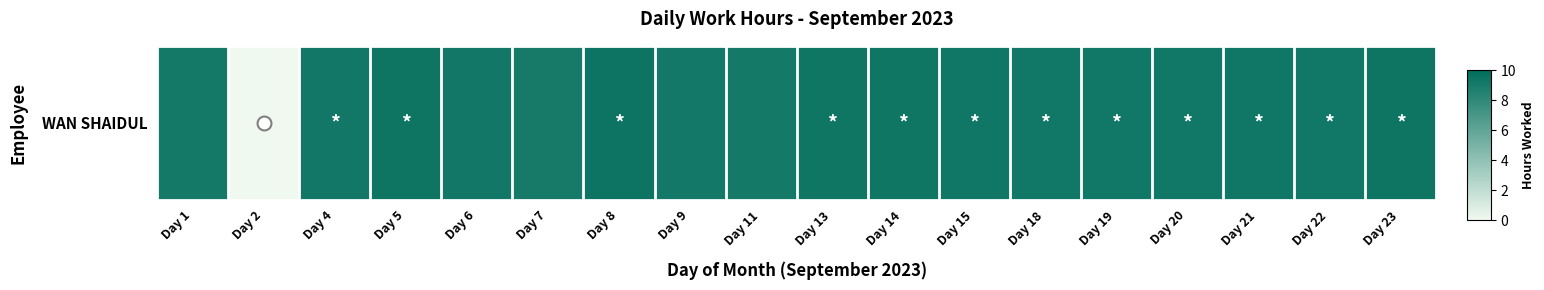

What is the difference between the second highest and minimum values?

9.4